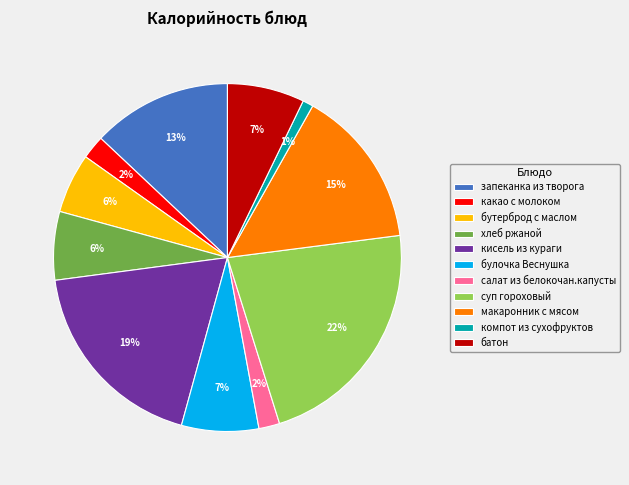

Which has a higher value, хлеб ржаной or булочка Веснушка?

булочка Веснушка